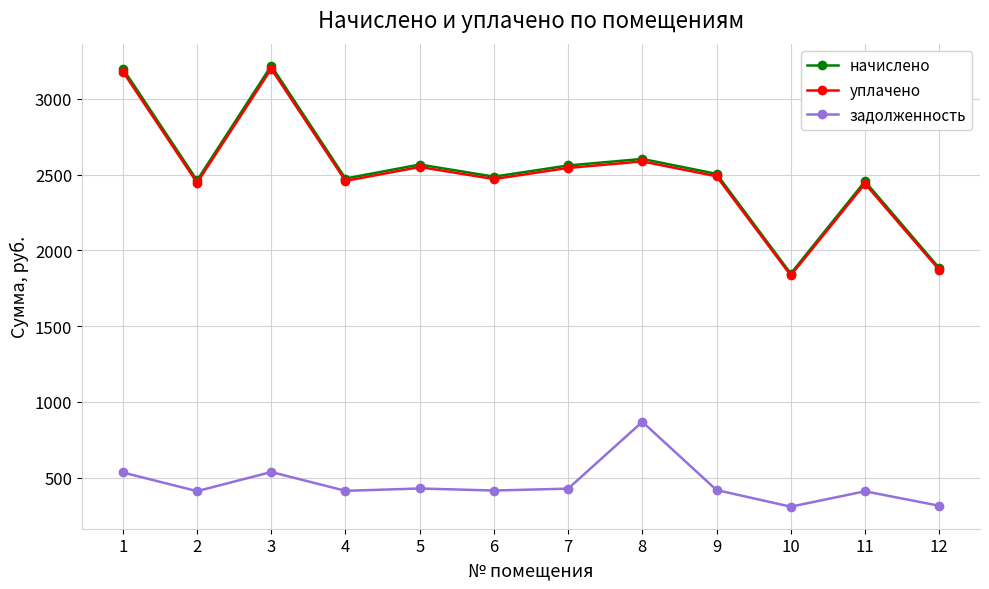

True or false: начислено and уплачено cross at least once.

False